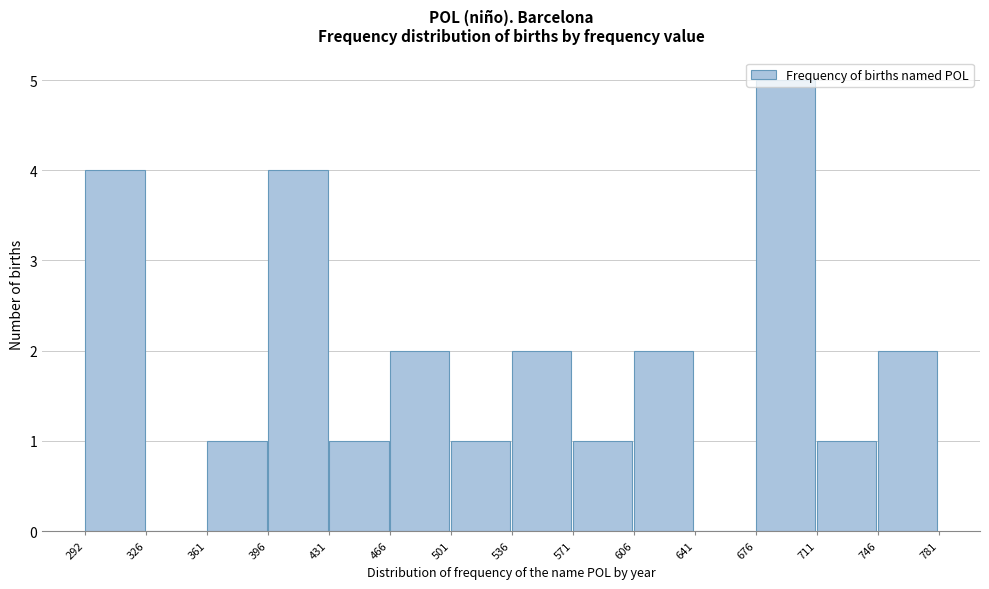

Reading left to right, transcribe this chart: for each bar, give the range it covers on the x-axis and its height. The values are not printed on the chart, so give them approximately, as read against the axis.

292 to 326: 4
326 to 361: 0
361 to 396: 1
396 to 431: 4
431 to 466: 1
466 to 501: 2
501 to 536: 1
536 to 571: 2
571 to 606: 1
606 to 641: 2
641 to 676: 0
676 to 711: 5
711 to 746: 1
746 to 781: 2